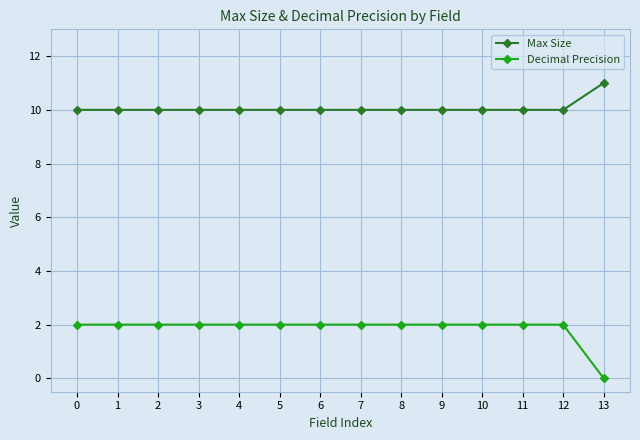

How many lines are shown in the chart?

2